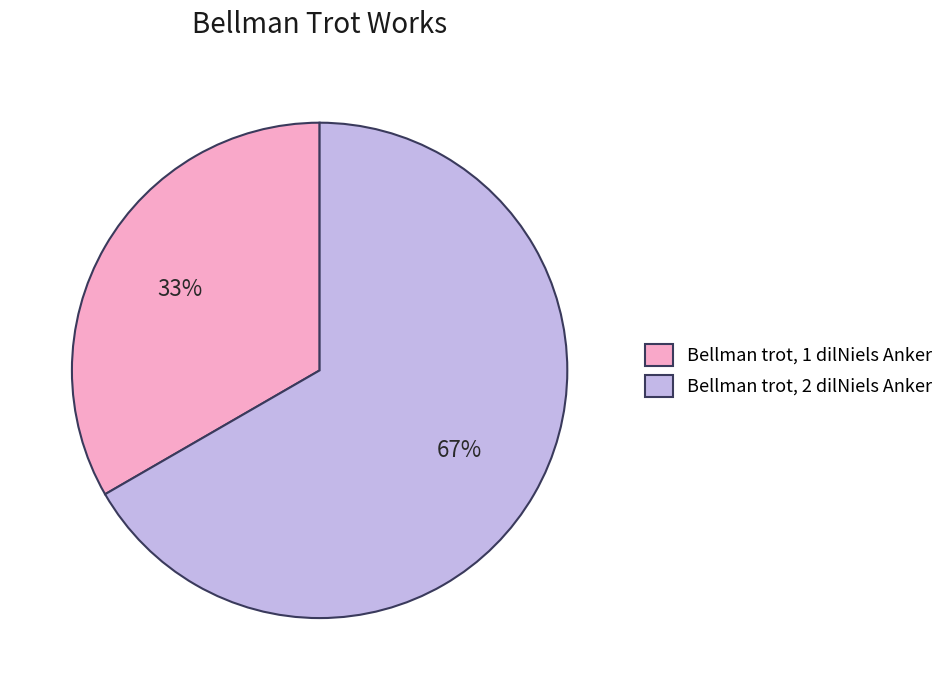

What is the largest slice in the pie chart?

Bellman trot, 2 dilNiels Anker